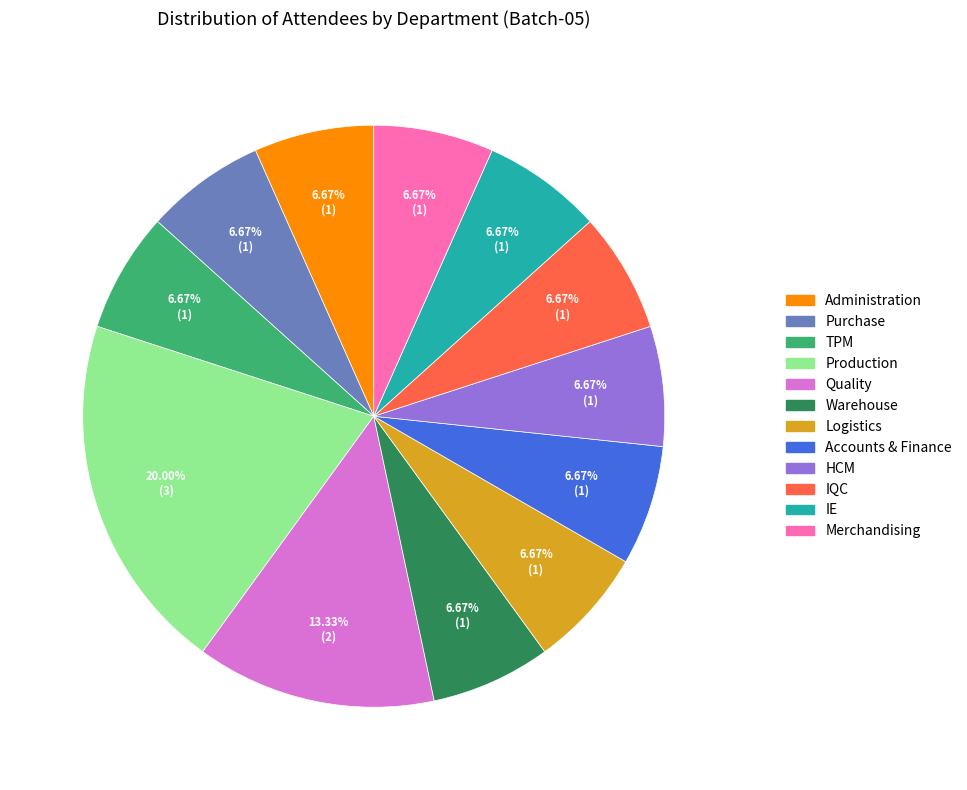

How many slices are in this pie chart?

12